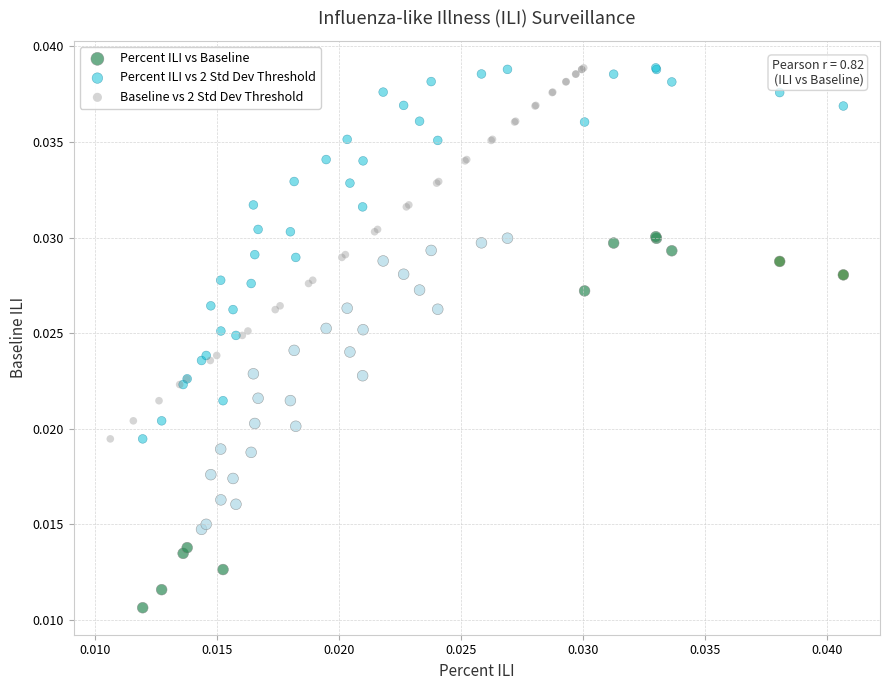

Which series contains the lowest Y value?

Percent ILI vs Baseline